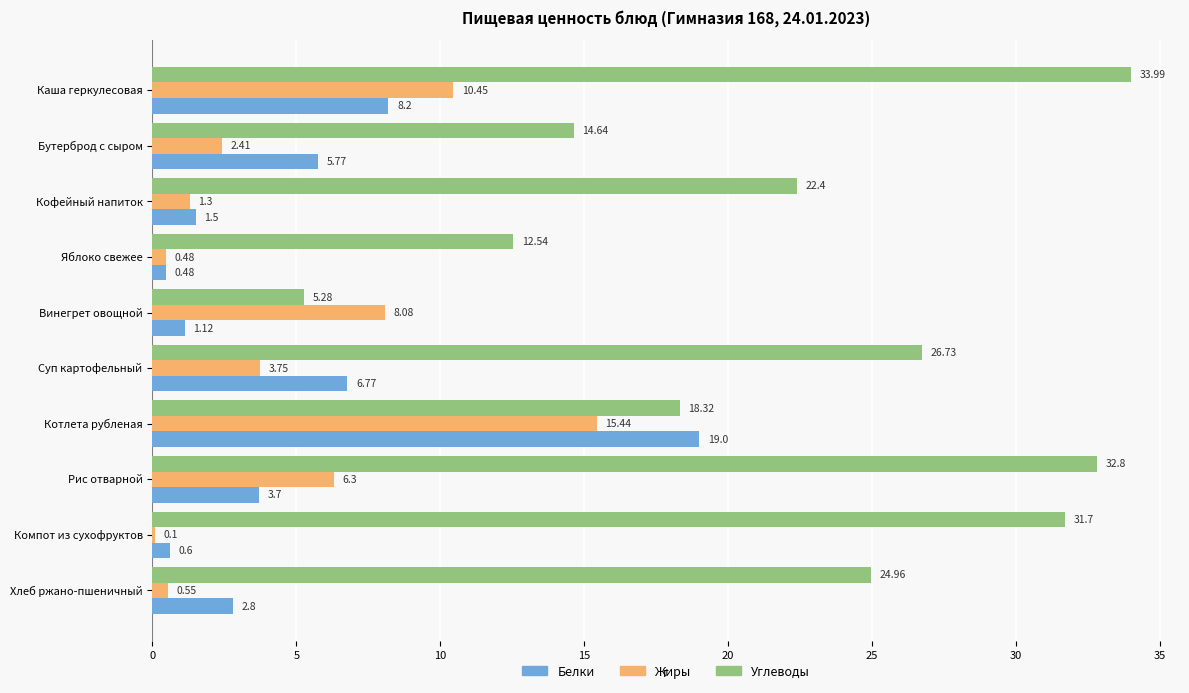

Where is Белки nearest to the value 9?

Каша геркулесовая